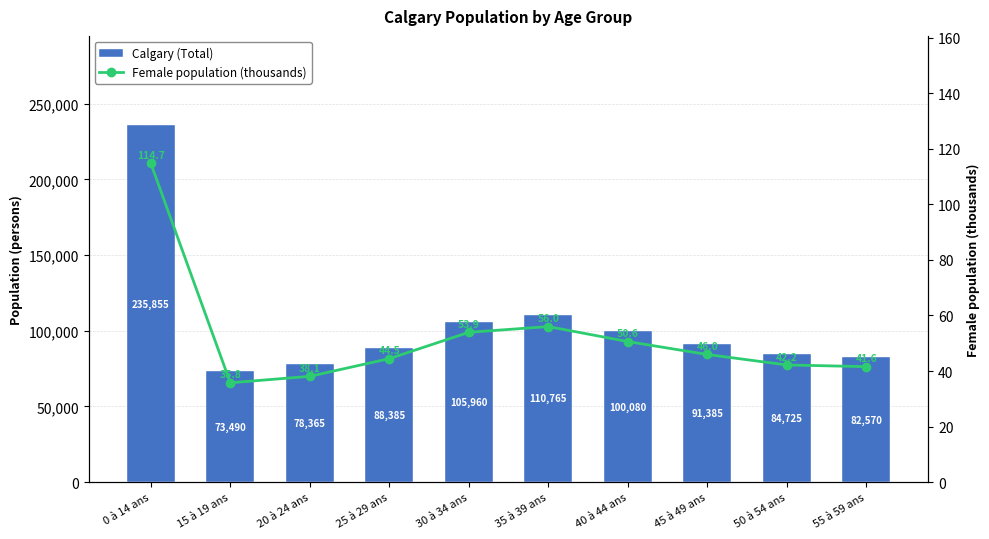

Where does the Female population (thousands) series first go above 45?

0 à 14 ans